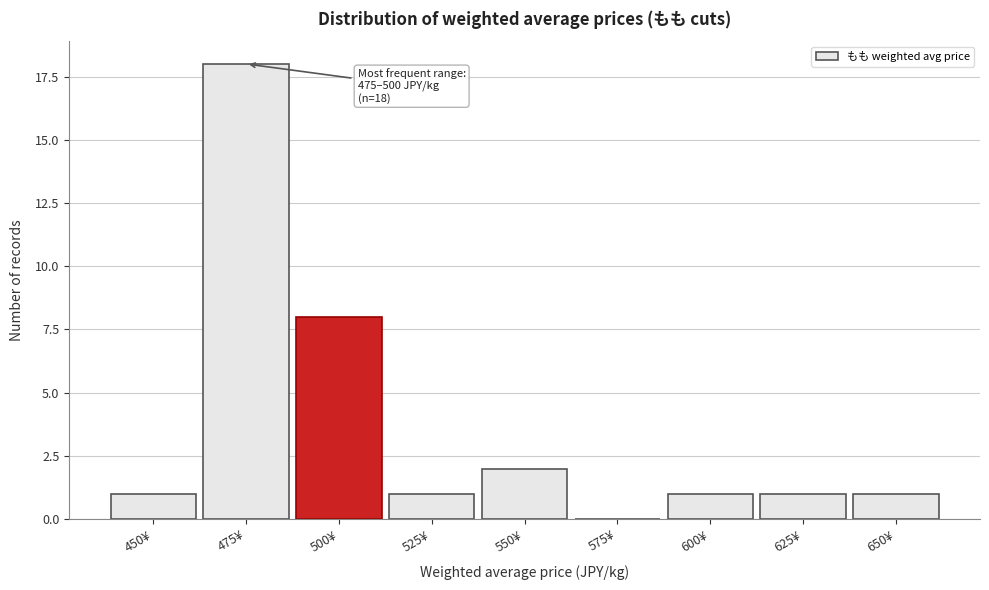

Reading right to left, what are all the values shown in this chart?

650¥=1	625¥=1	600¥=1	575¥=0	550¥=2	525¥=1	500¥=8	475¥=18	450¥=1